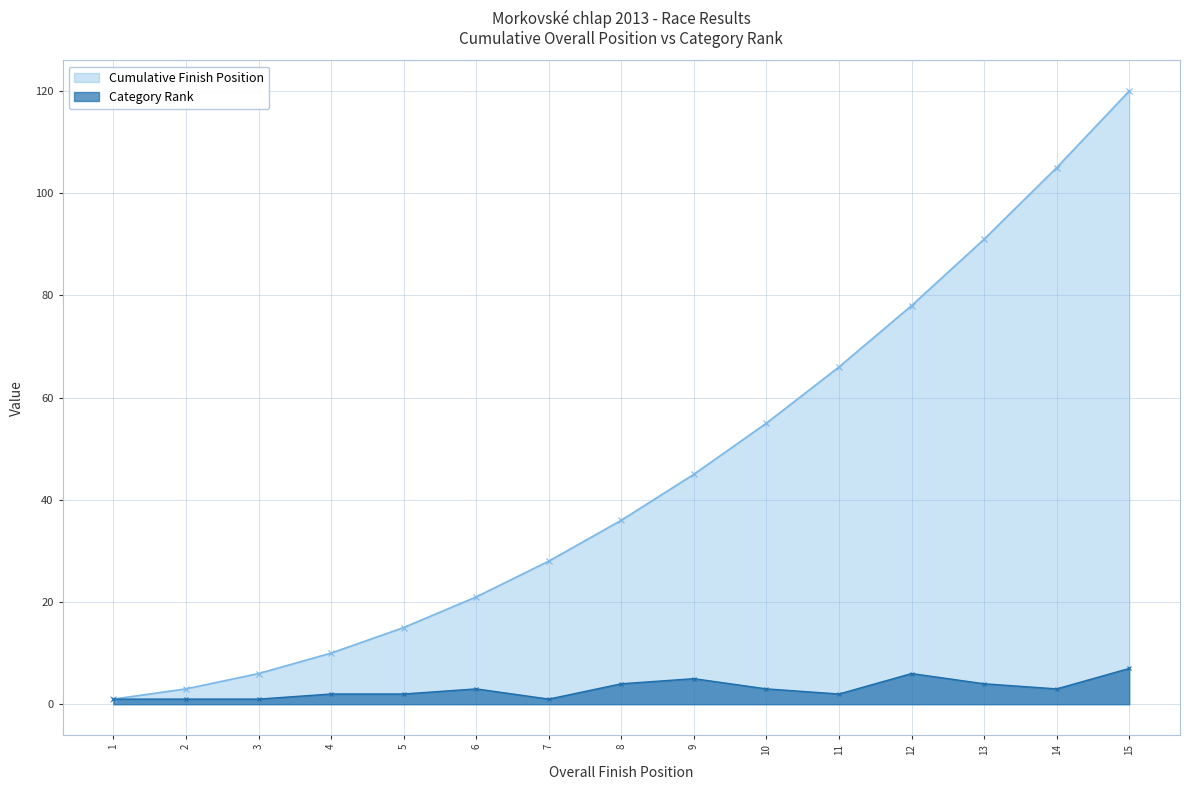

How many values in the Category Rank series exceed 3?

5